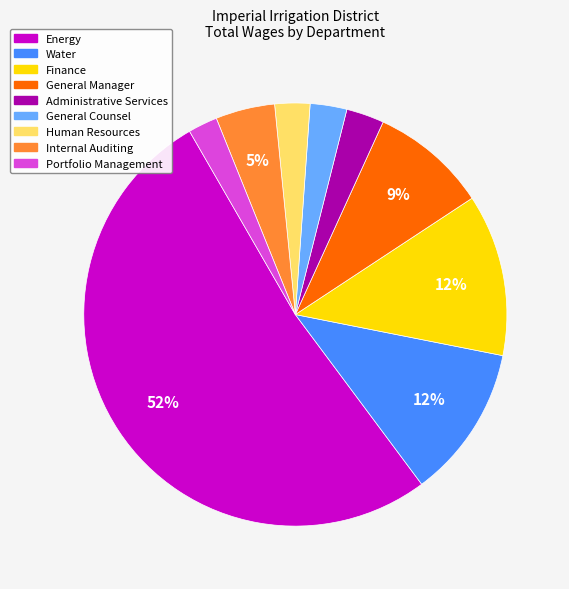

Between General Manager and Human Resources, which is larger?

General Manager